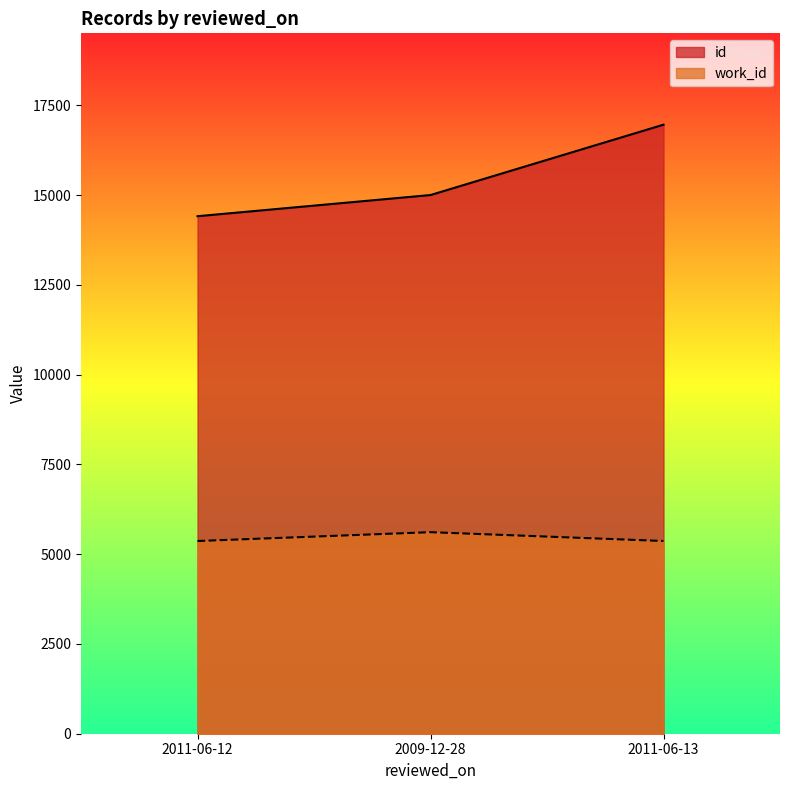

Count the work_id values in the range 5366 to 5612.

3